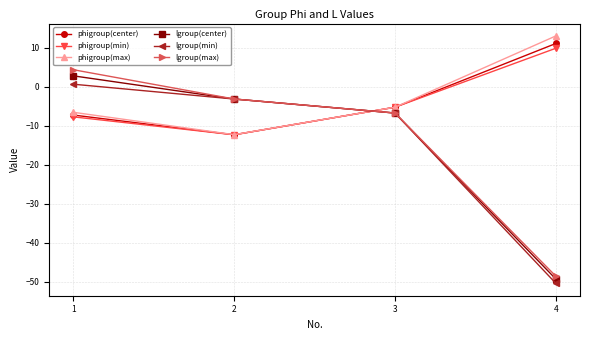

What is the difference between the second highest and second lowest values in the lgroup(min) series?

3.6